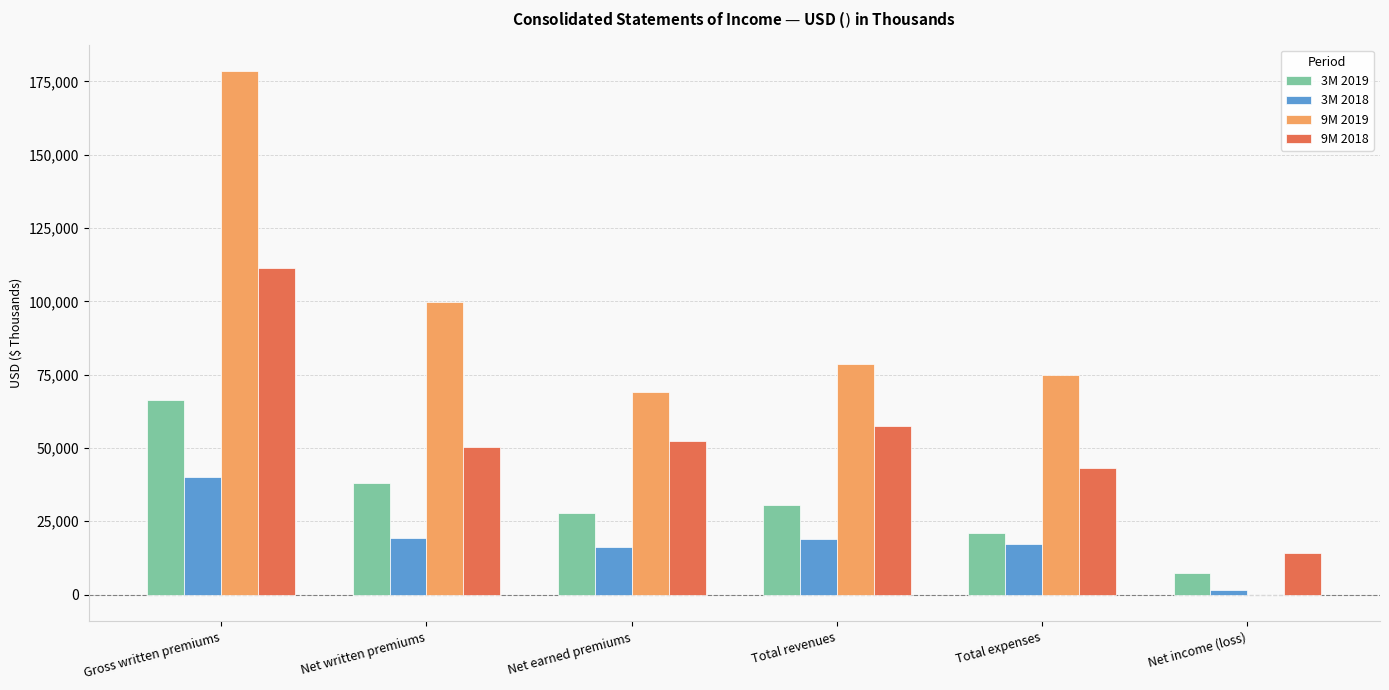

What are all the series names shown in the legend?

3M 2019, 3M 2018, 9M 2019, 9M 2018